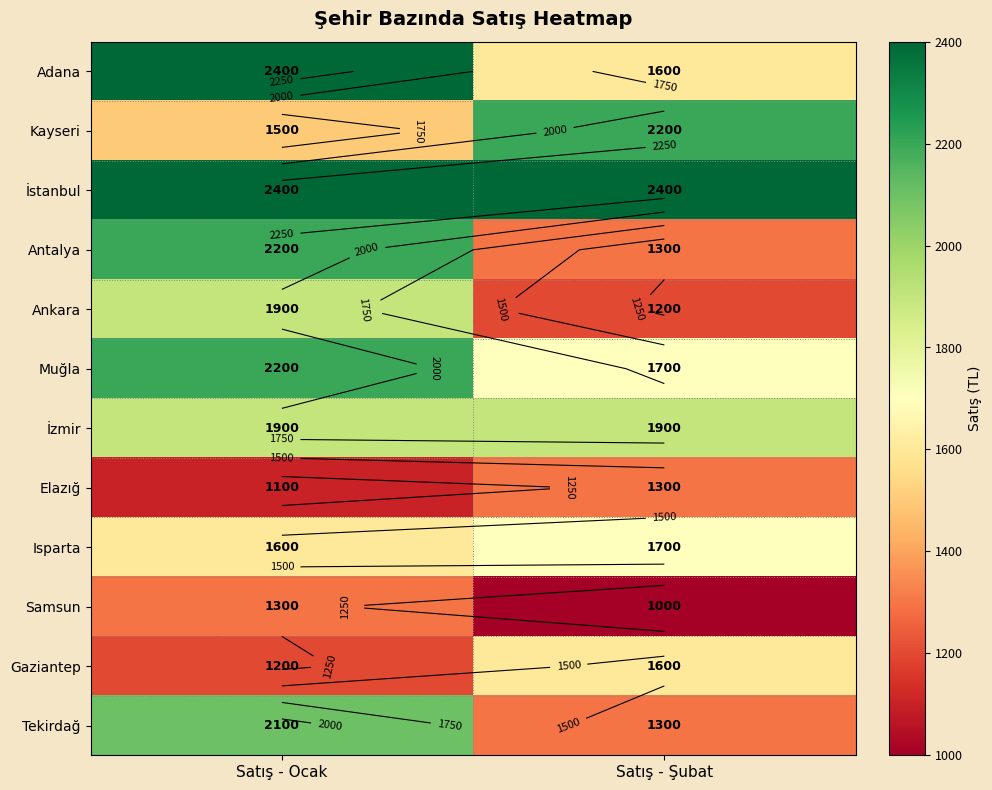

Is the value of Ankara at Satış - Ocak greater than the value of Kayseri at Satış - Ocak?

Yes